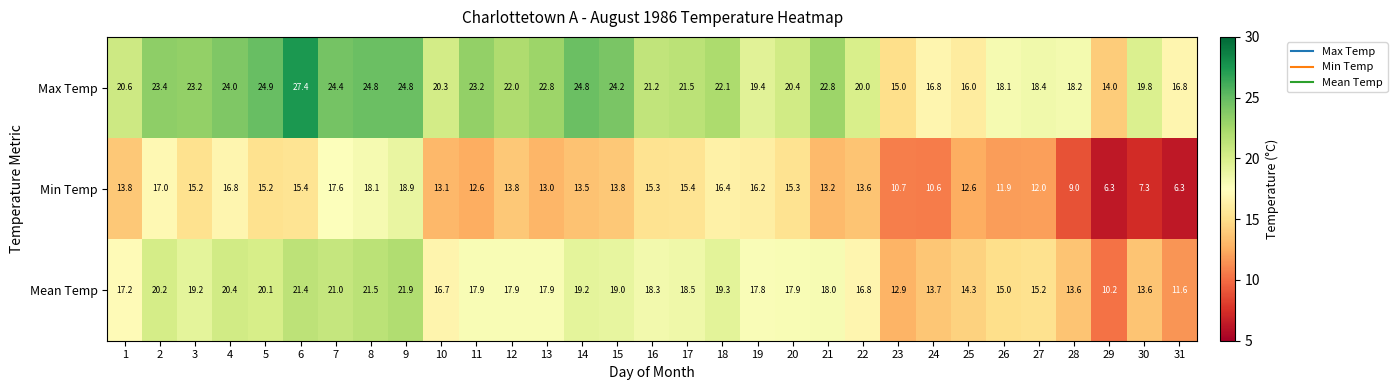

At how many categories does at least one series exceed 19?

23